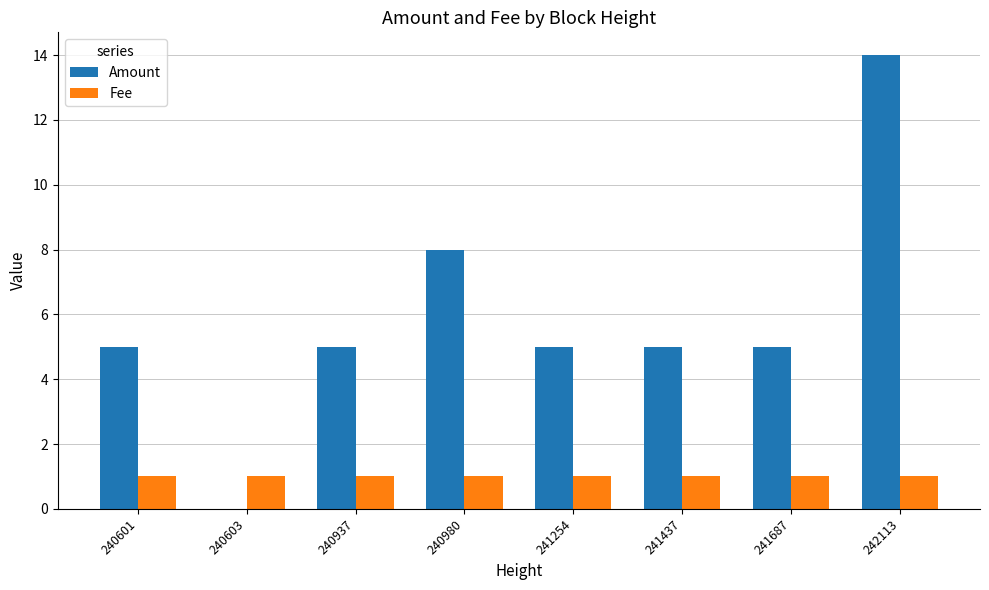

What is the average value of the Fee series?

1